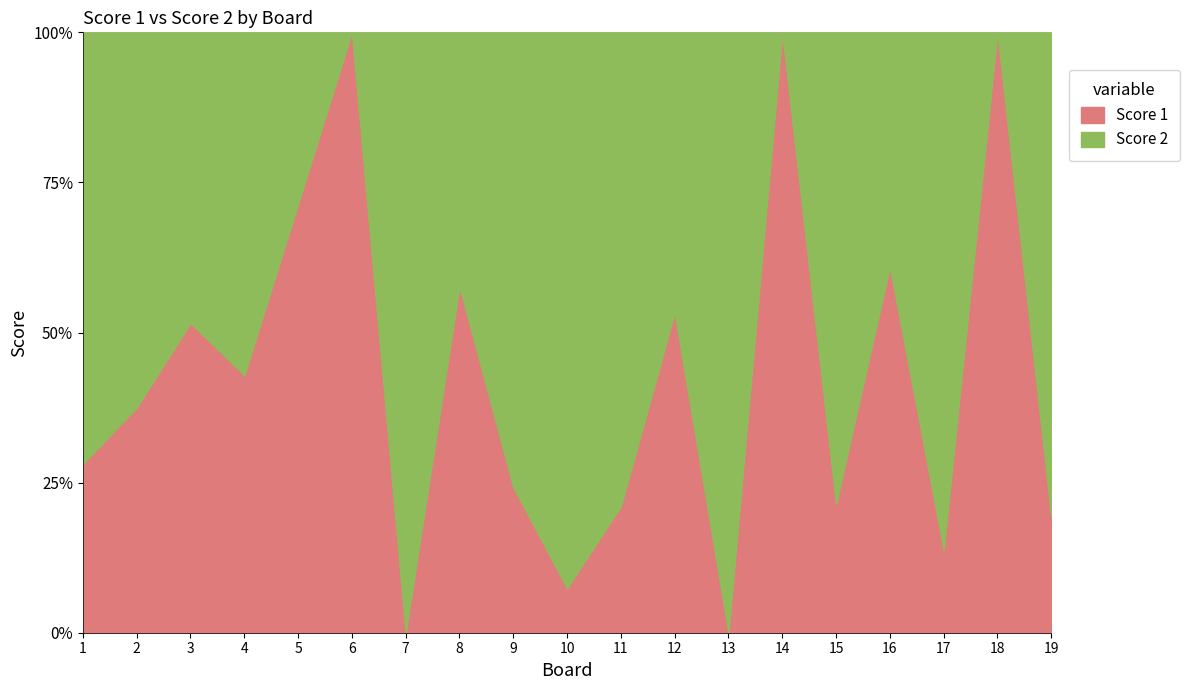

Which series has the largest total across all categories?

Score 2